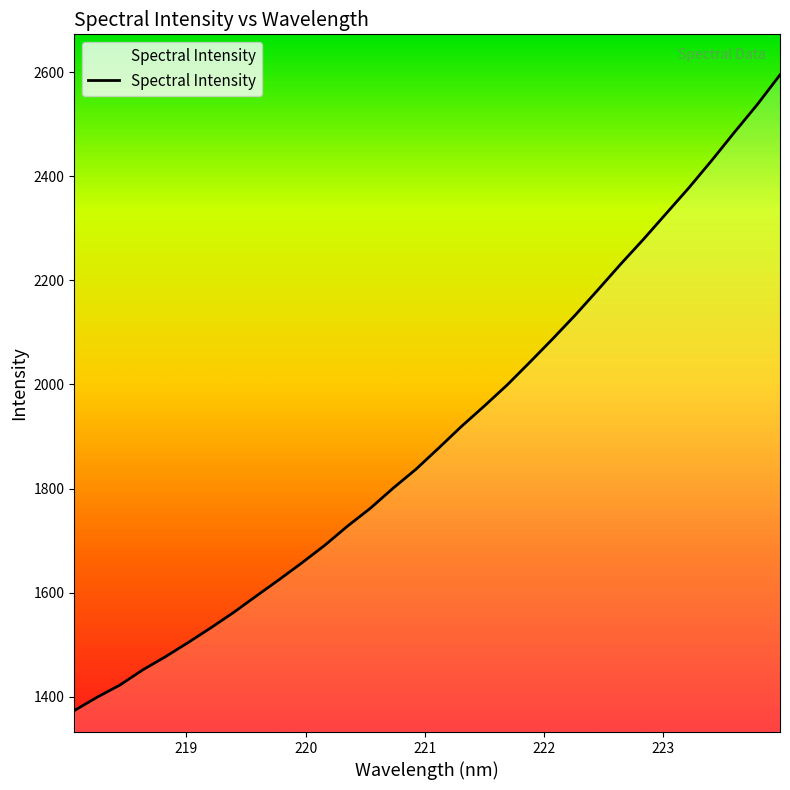

What is the maximum value shown in the chart?

2594.7